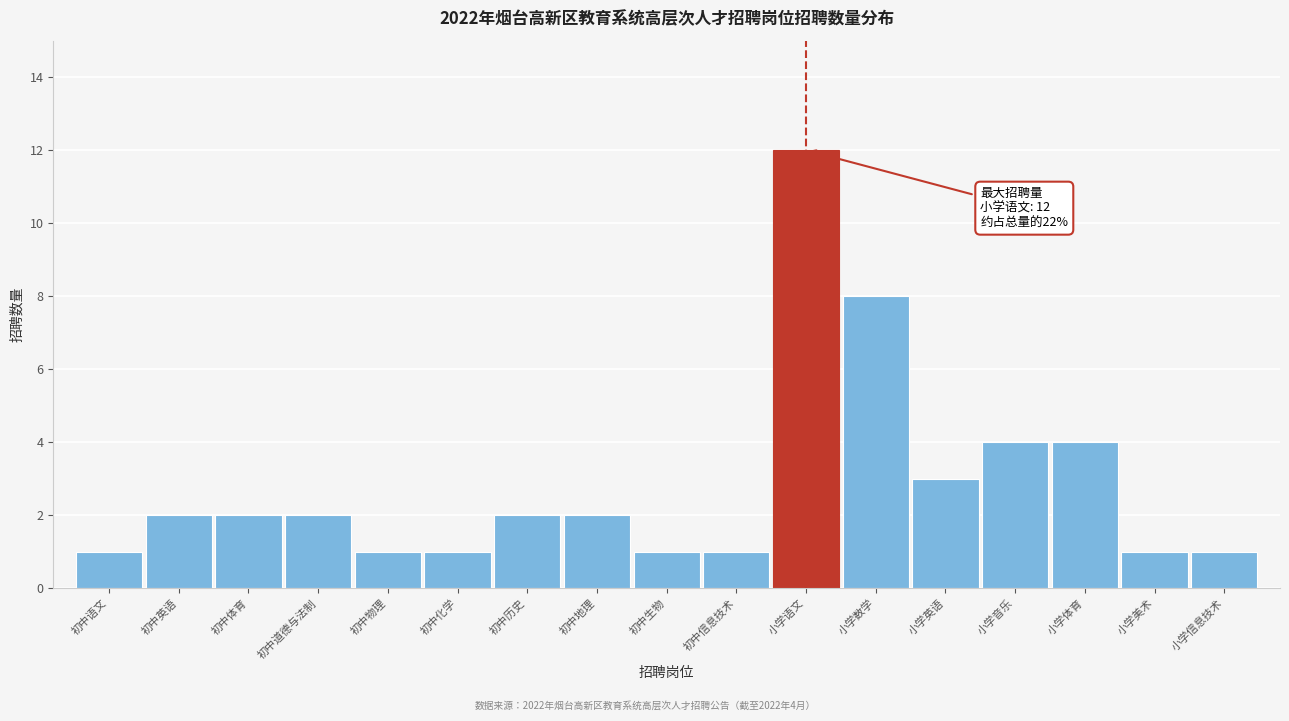

Reading left to right, extract all data points from this chart.

初中语文=1	初中英语=2	初中体育=2	初中道德与法制=2	初中物理=1	初中化学=1	初中历史=2	初中地理=2	初中生物=1	初中信息技术=1	小学语文=12	小学数学=8	小学英语=3	小学音乐=4	小学体育=4	小学美术=1	小学信息技术=1